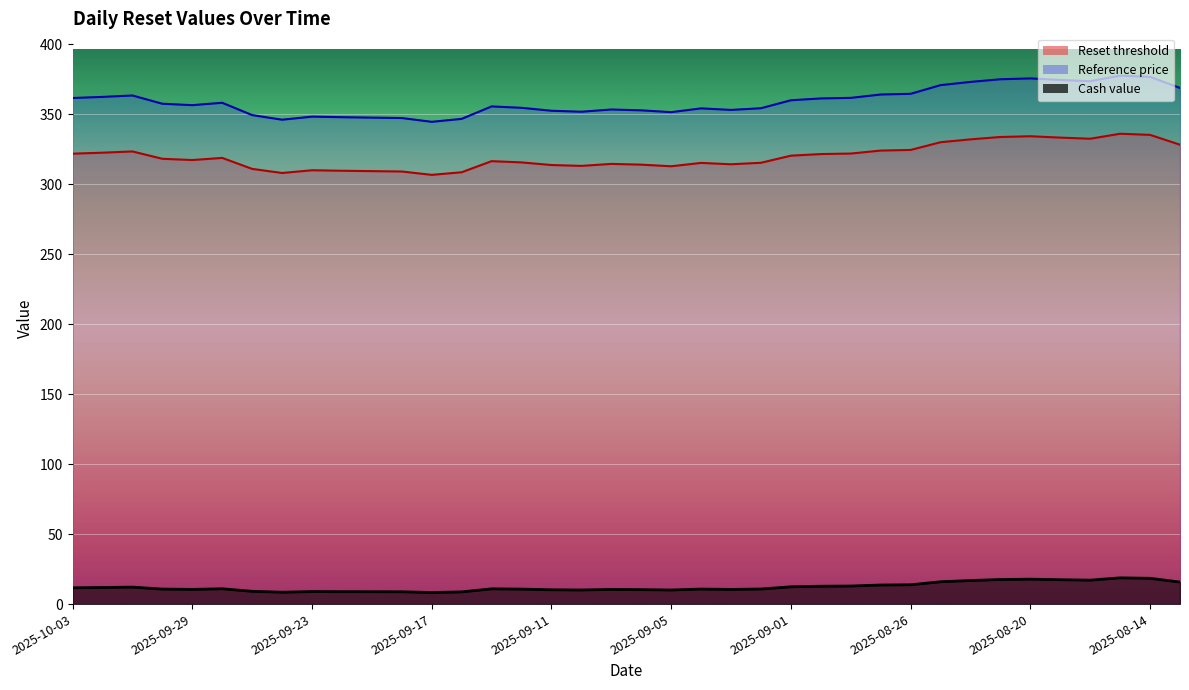

What is the sum of all Reset threshold values?

12144.0